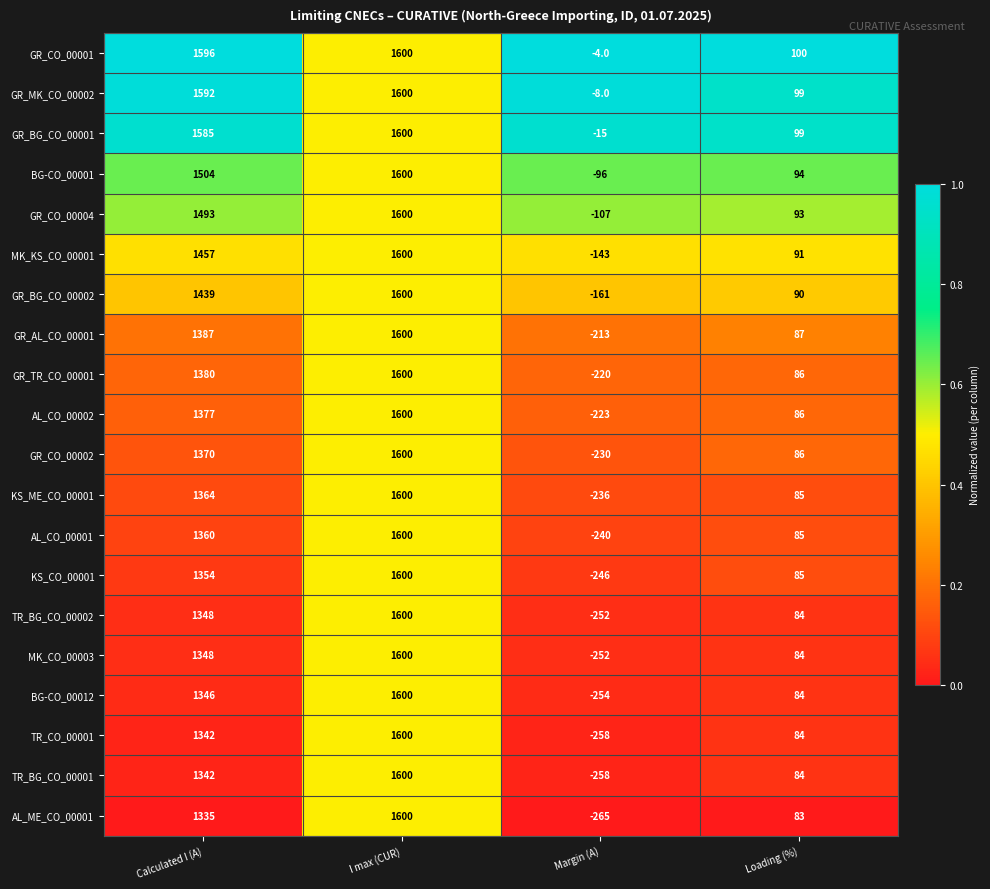

What is the difference between the second highest and second lowest values in the KS_CO_00001 series?

1269